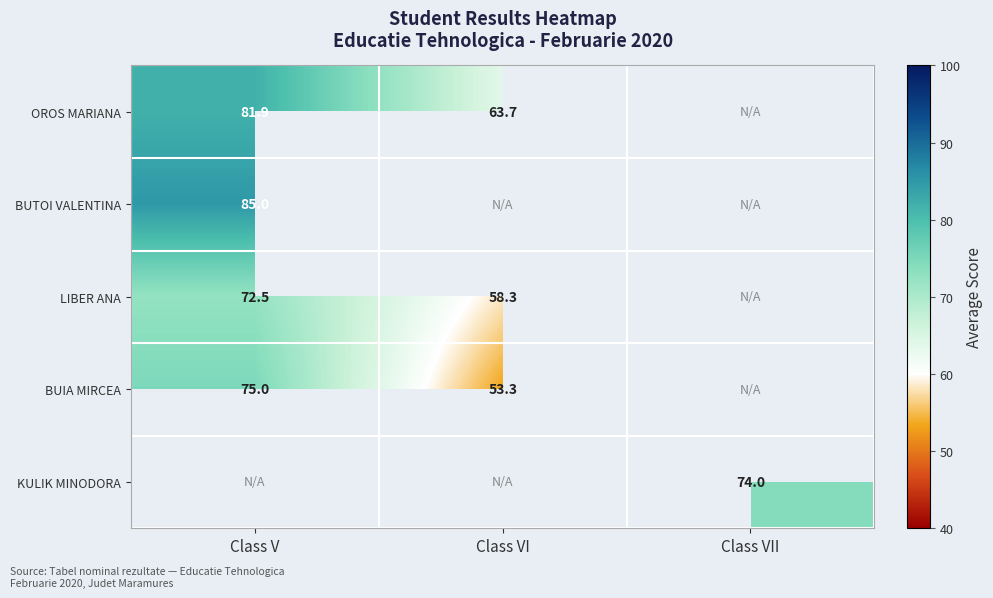

The value of BUIA MIRCEA at Class V is 124.5. True or false?

False